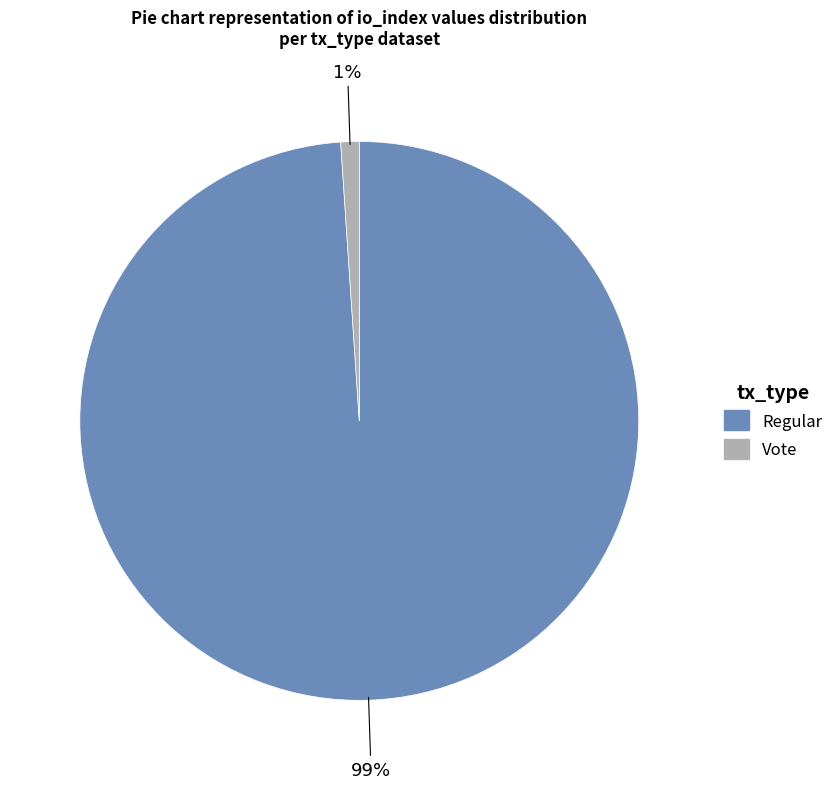

Count the number of slices in the pie.

2